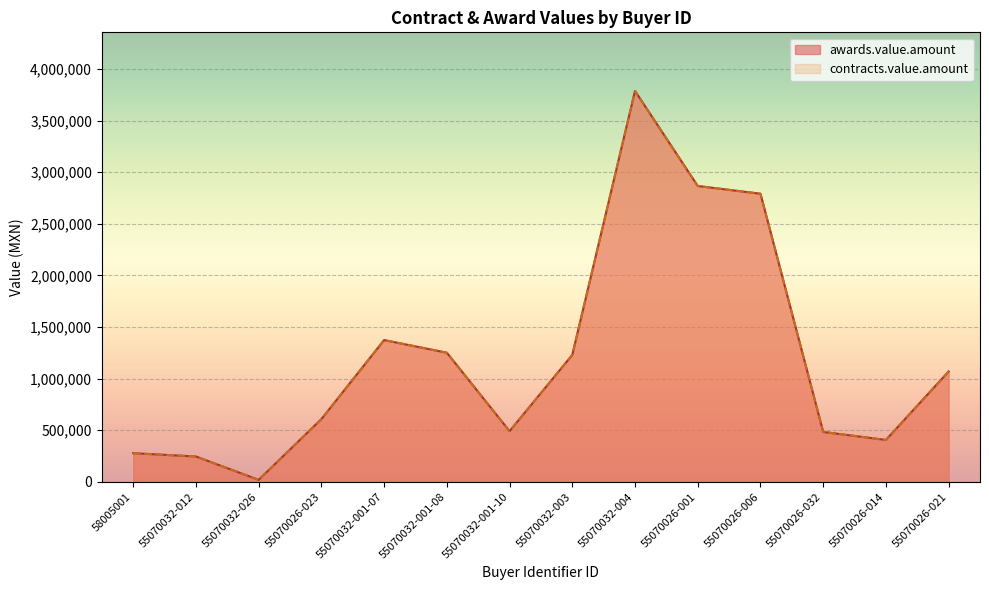

Reading right to left, transcribe all the data shown in this chart.

awards.value.amount: 55070026-021=1068908.6	55070026-014=405580.0	55070026-032=483000.0	55070026-006=2791851.5	55070026-001=2866980.0	55070032-004=3787900.8	55070032-003=1229624.4	55070032-001-10=490557.6	55070032-001-08=1250841.6	55070032-001-07=1373360.0	55070026-023=607500.0	55070032-026=18620.0	55070032-012=245088.0	58005001=277100.0
contracts.value.amount: 55070026-021=1068908.6	55070026-014=405580.0	55070026-032=483000.0	55070026-006=2791851.5	55070026-001=2866980.0	55070032-004=3787900.8	55070032-003=1229624.4	55070032-001-10=490557.6	55070032-001-08=1250841.6	55070032-001-07=1373360.0	55070026-023=607500.0	55070032-026=18620.0	55070032-012=245088.0	58005001=277100.0